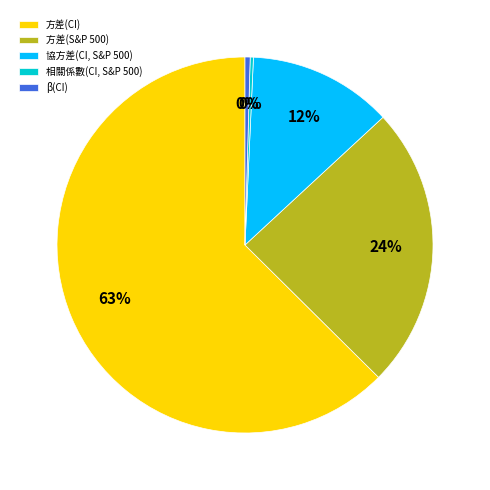

Is it true that 方差(CI) is 63% of the pie?

True